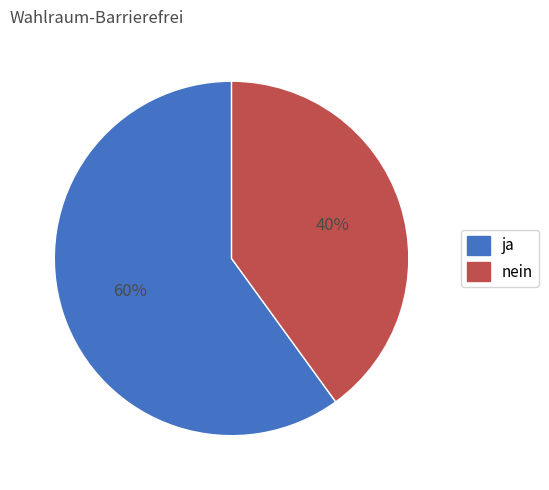

Which slice is the largest?

ja